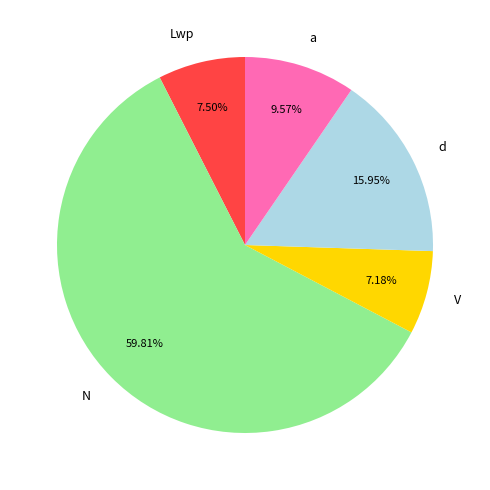

Is there any slice that represents more than half of the pie?

Yes